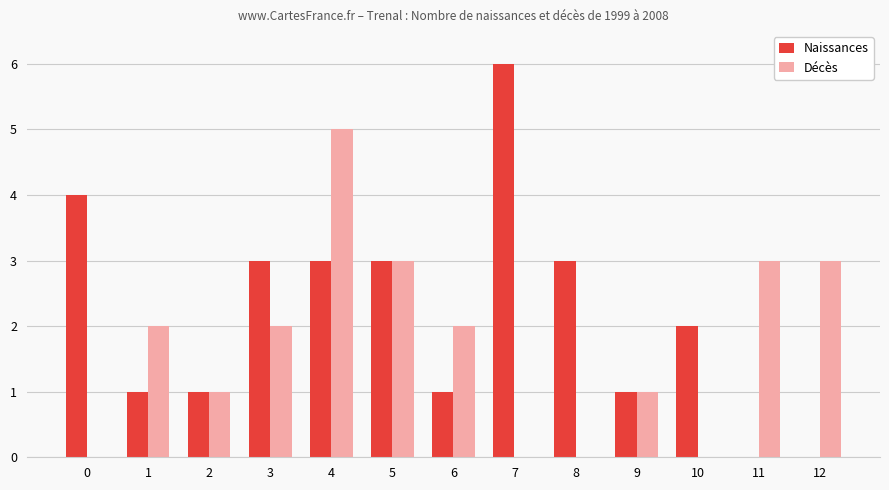

At which category is the sum across all series the highest?

4